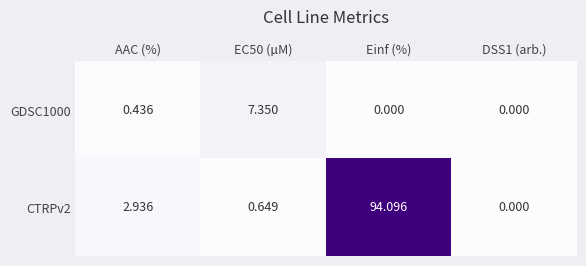

At which label is CTRPv2 closest to 47?

AAC (%)